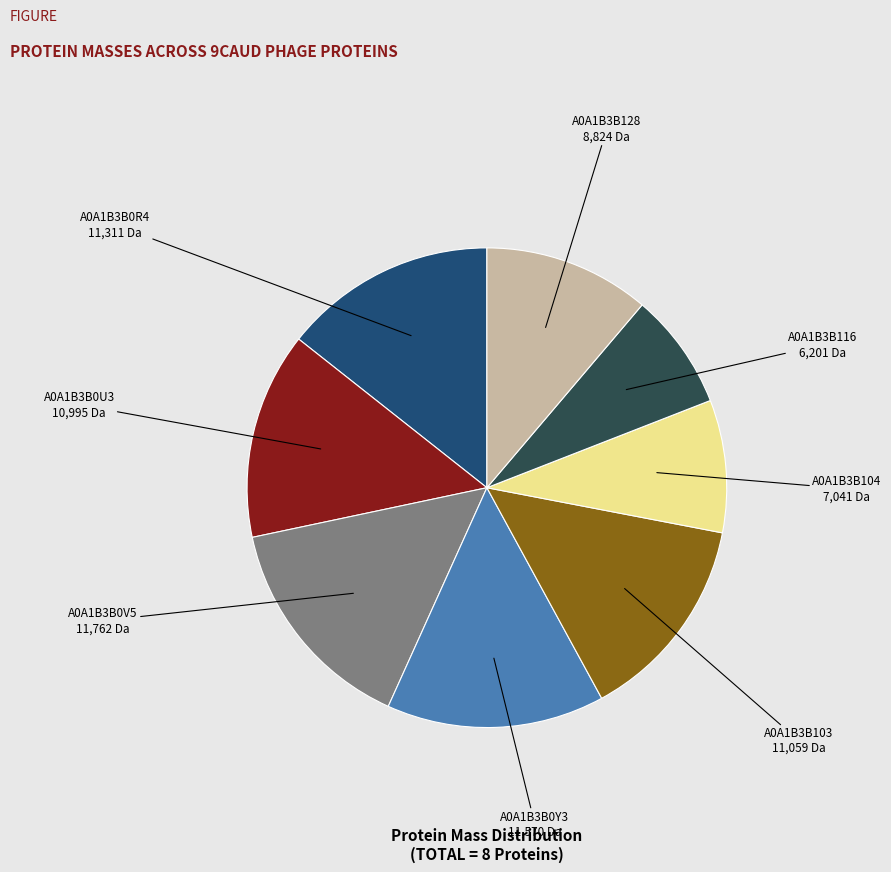

Is there a majority slice in this chart?

No